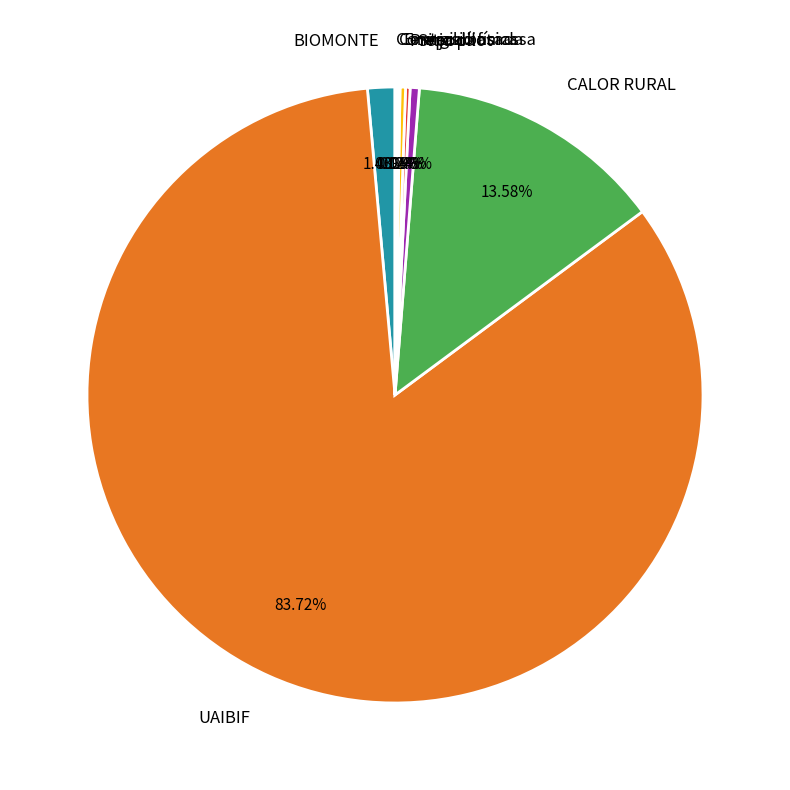

Between Energia basada and CALOR RURAL, which is larger?

CALOR RURAL